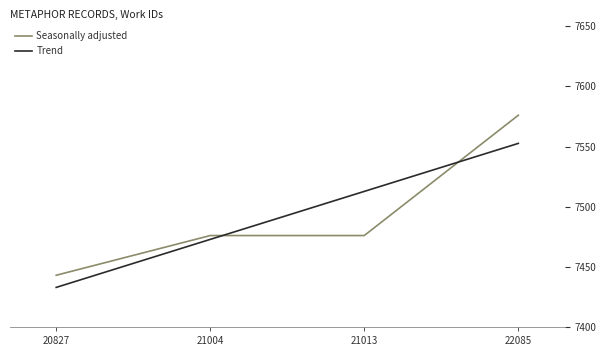

List the labels in order of Trend value, largest first.

22085, 21013, 21004, 20827